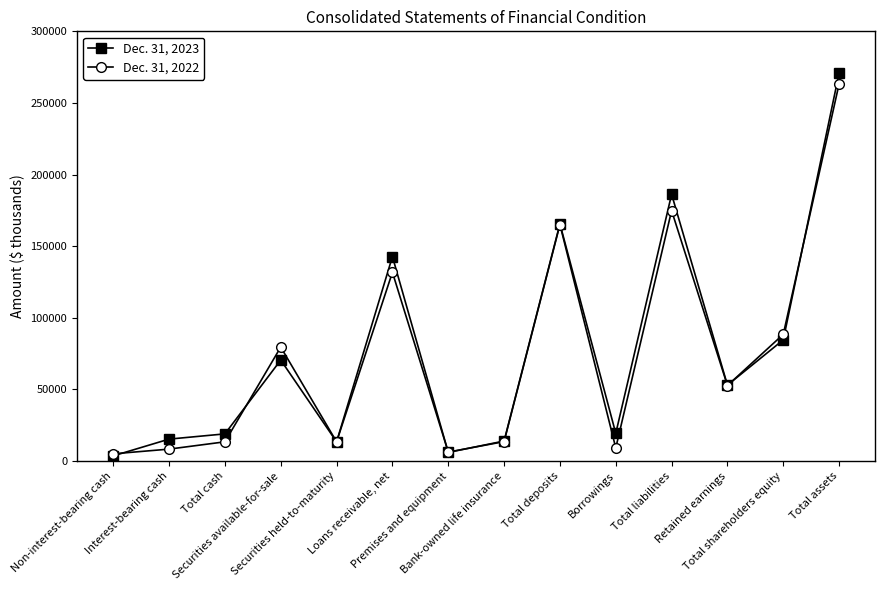

What is the greatest value displayed?

270932